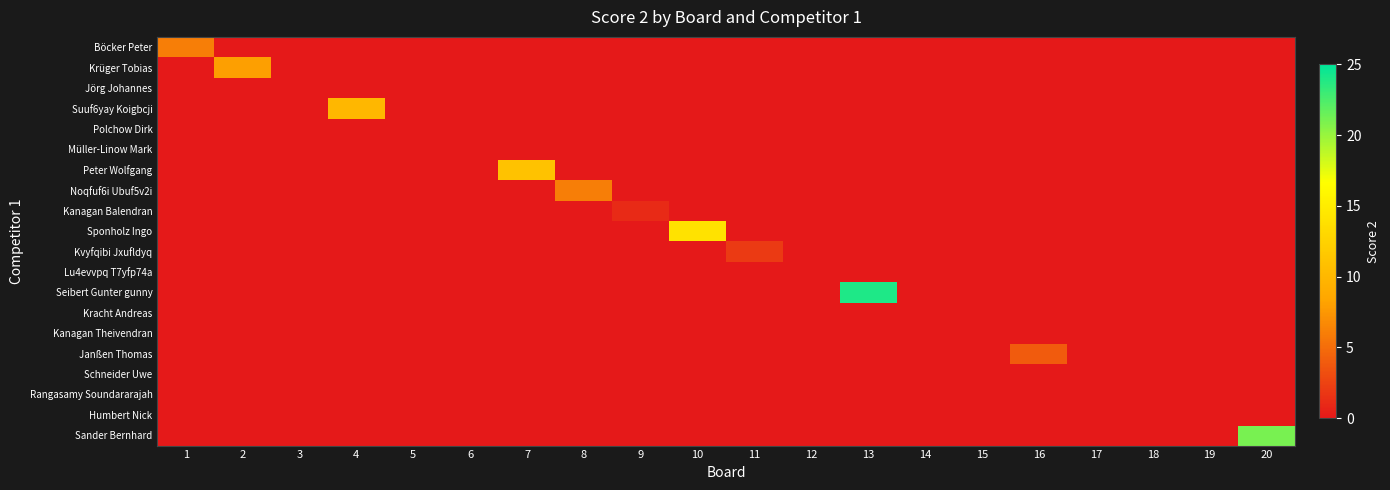

What is the total value across all series at 4?

10